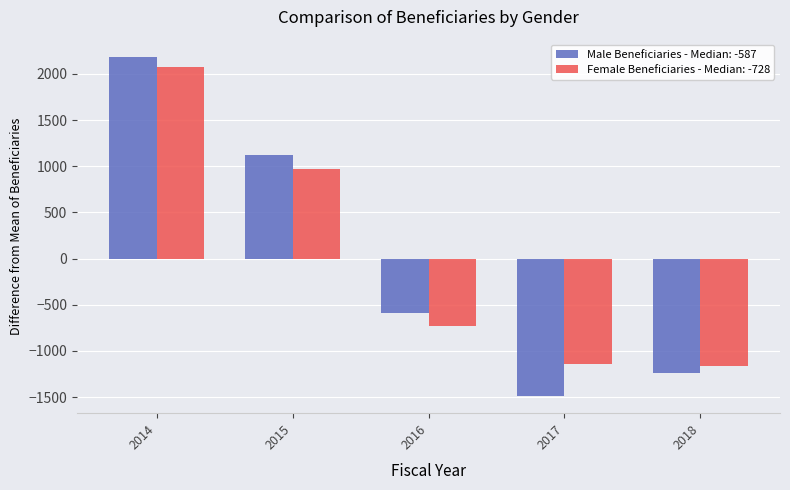

What is the sum of the Male Beneficiaries - Median: -587 values at 2016 and 2014?

1599.4